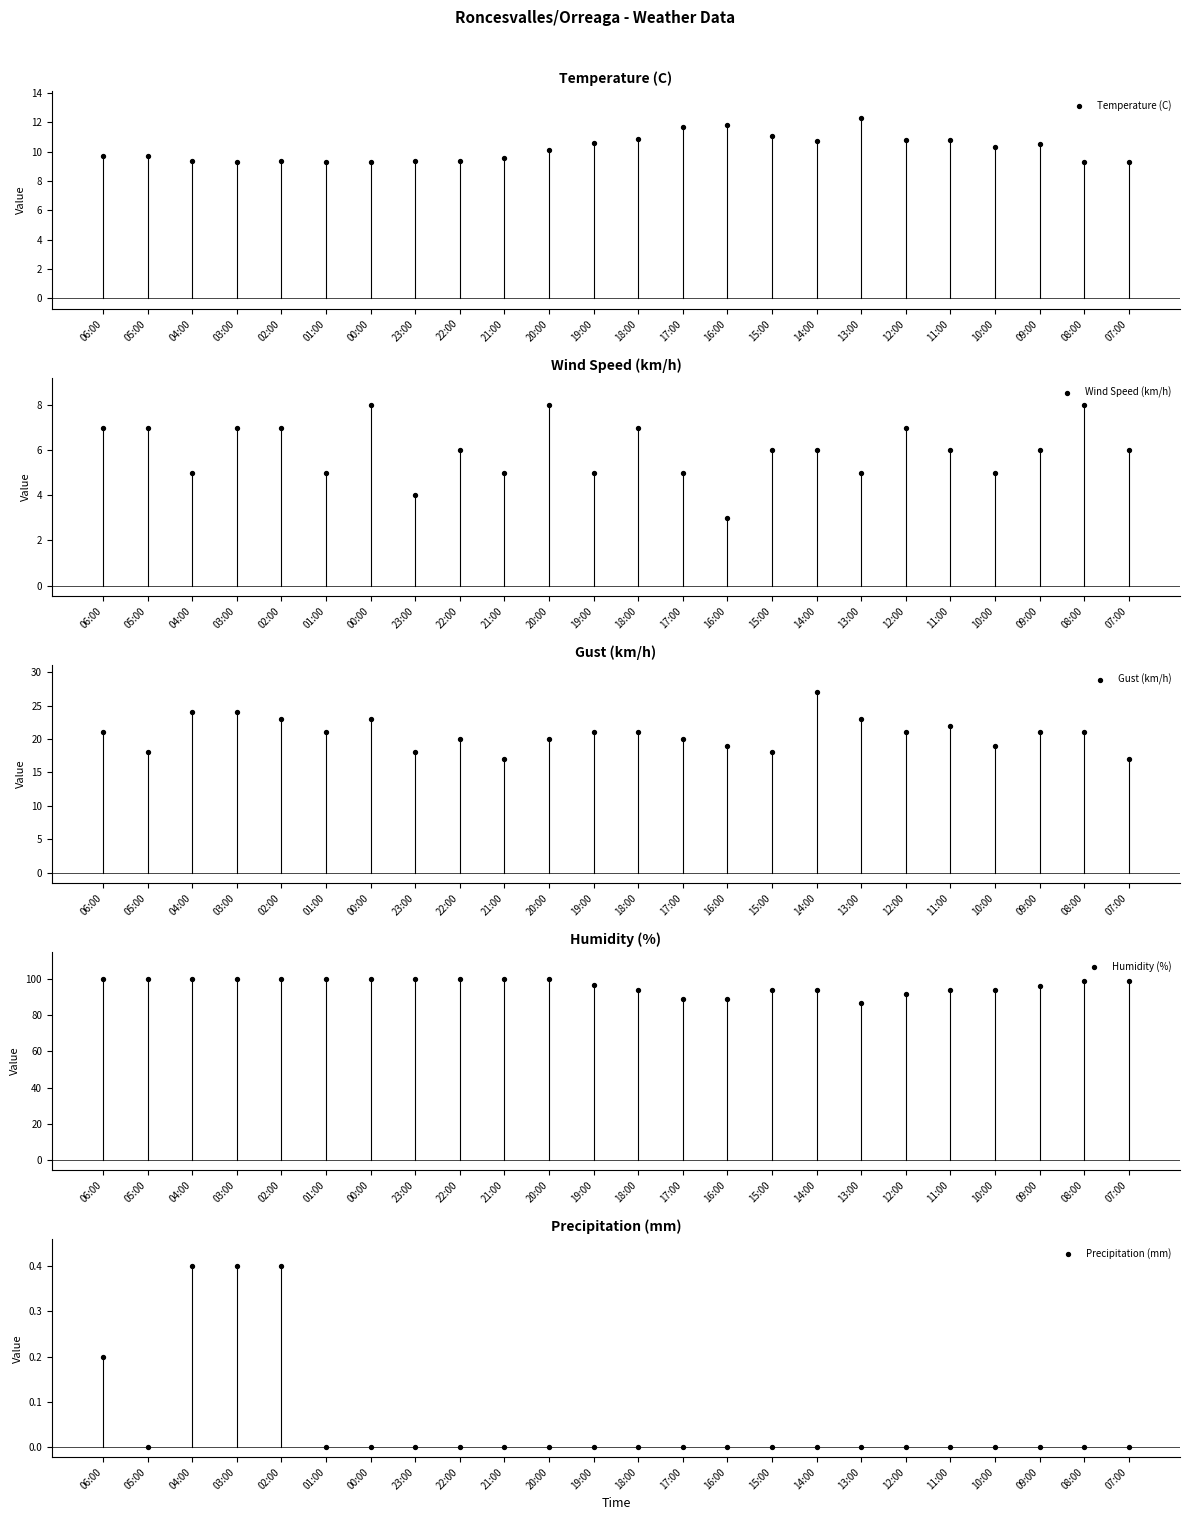

What are all the series names shown in the legend?

Temperature (C), Wind Speed (km/h), Gust (km/h), Humidity (%), Precipitation (mm)